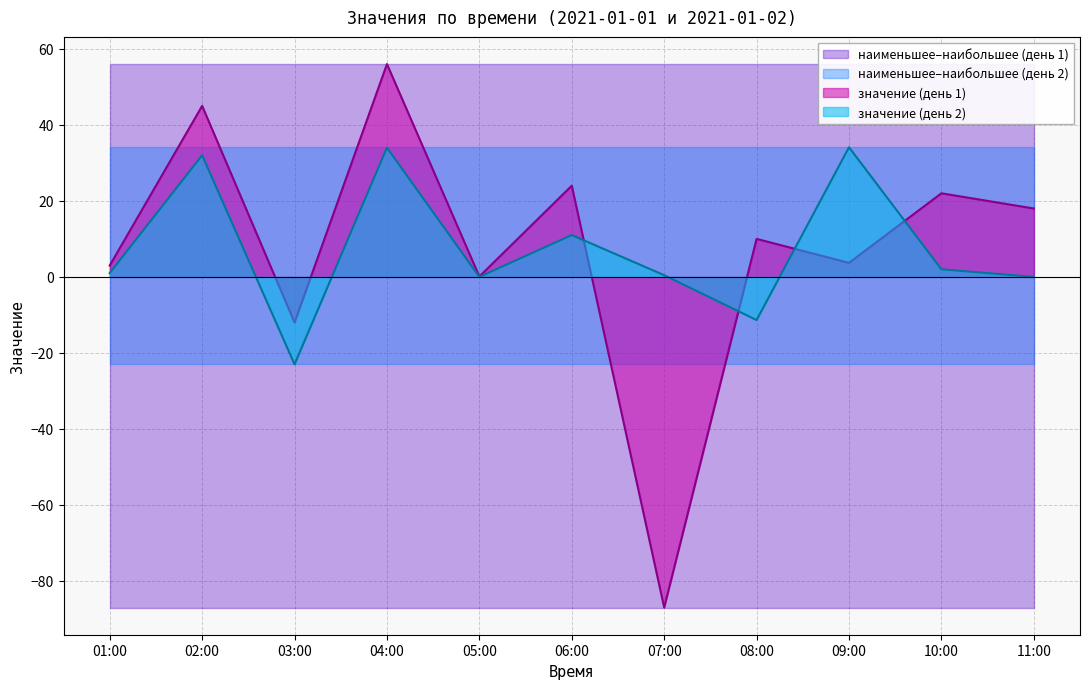

Which series has the largest total across all categories?

наибольшее_day1